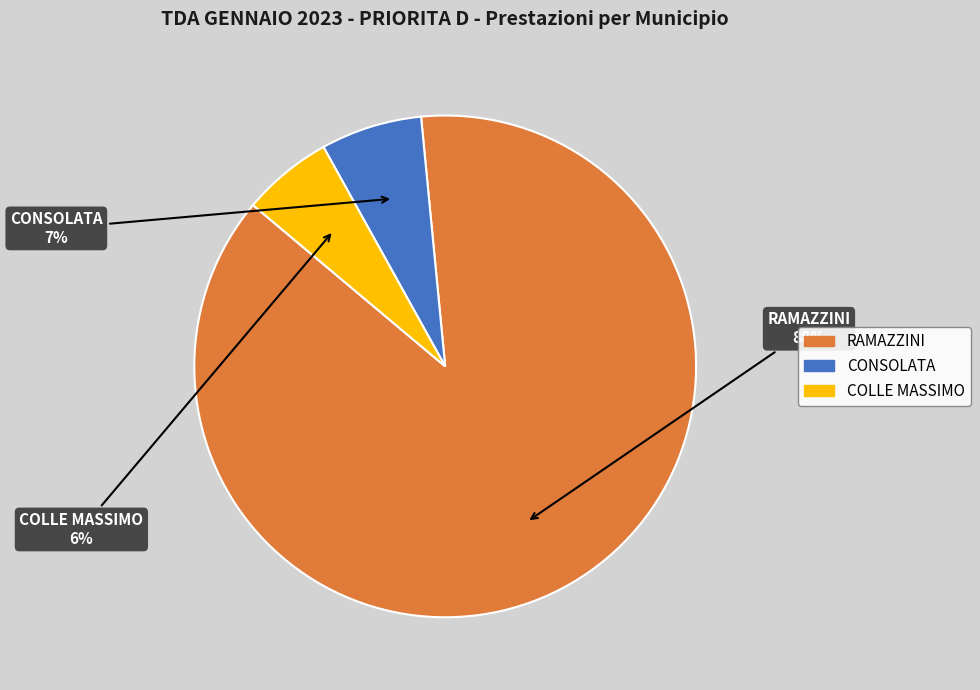

Which category accounts for the majority?

RAMAZZINI